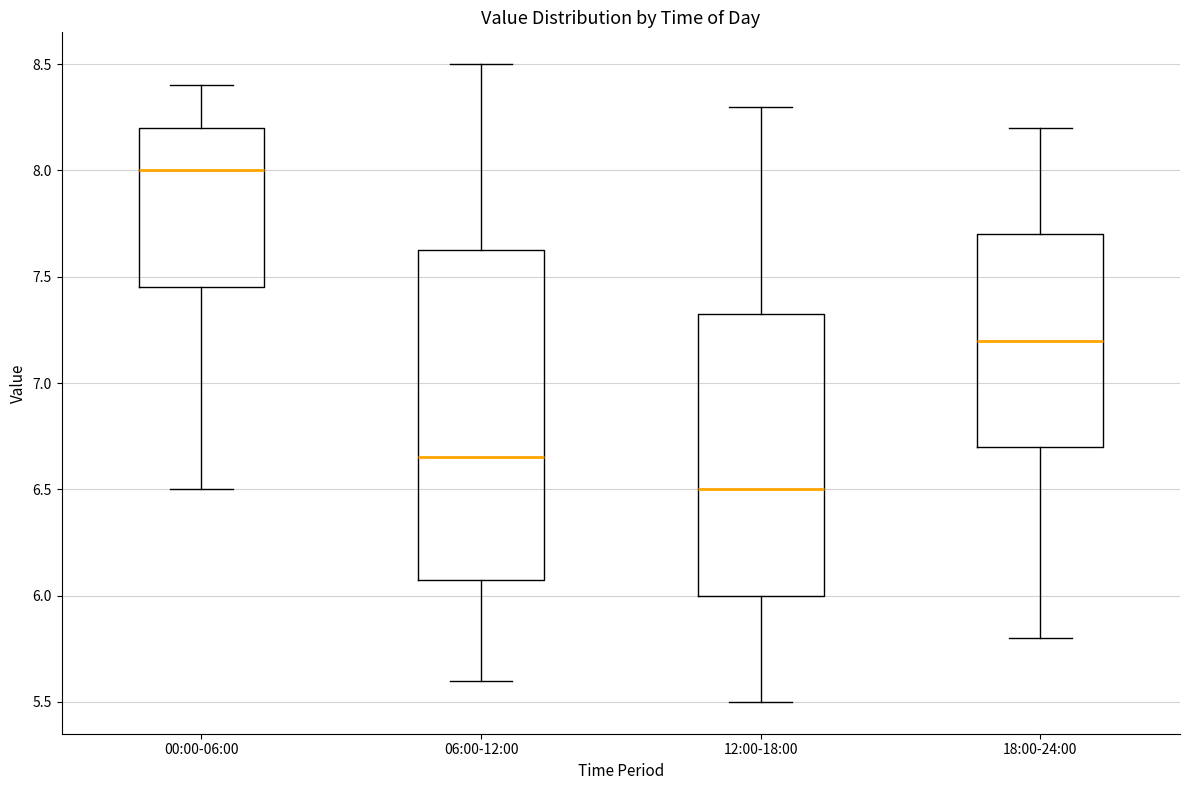

Reading left to right, read every box against the y-axis: the position of its median line, the range the box covers, and the ends of its whiskers. The values are not printed on the chart, so give them approximately, as read against the axis.

00:00-06:00: median 8.00, box 7.45 to 8.20, whiskers 6.50 to 8.40
06:00-12:00: median 6.65, box 6.10 to 7.65, whiskers 5.60 to 8.50
12:00-18:00: median 6.50, box 6.00 to 7.35, whiskers 5.50 to 8.30
18:00-24:00: median 7.20, box 6.70 to 7.70, whiskers 5.80 to 8.20